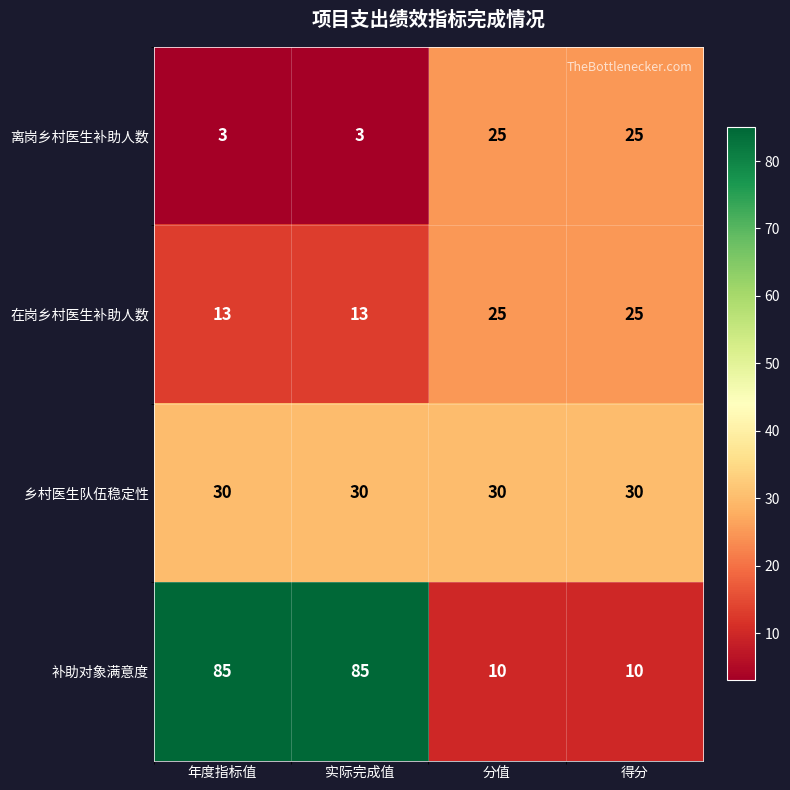

What is the lowest value of the 在岗乡村医生补助人数 series?

13